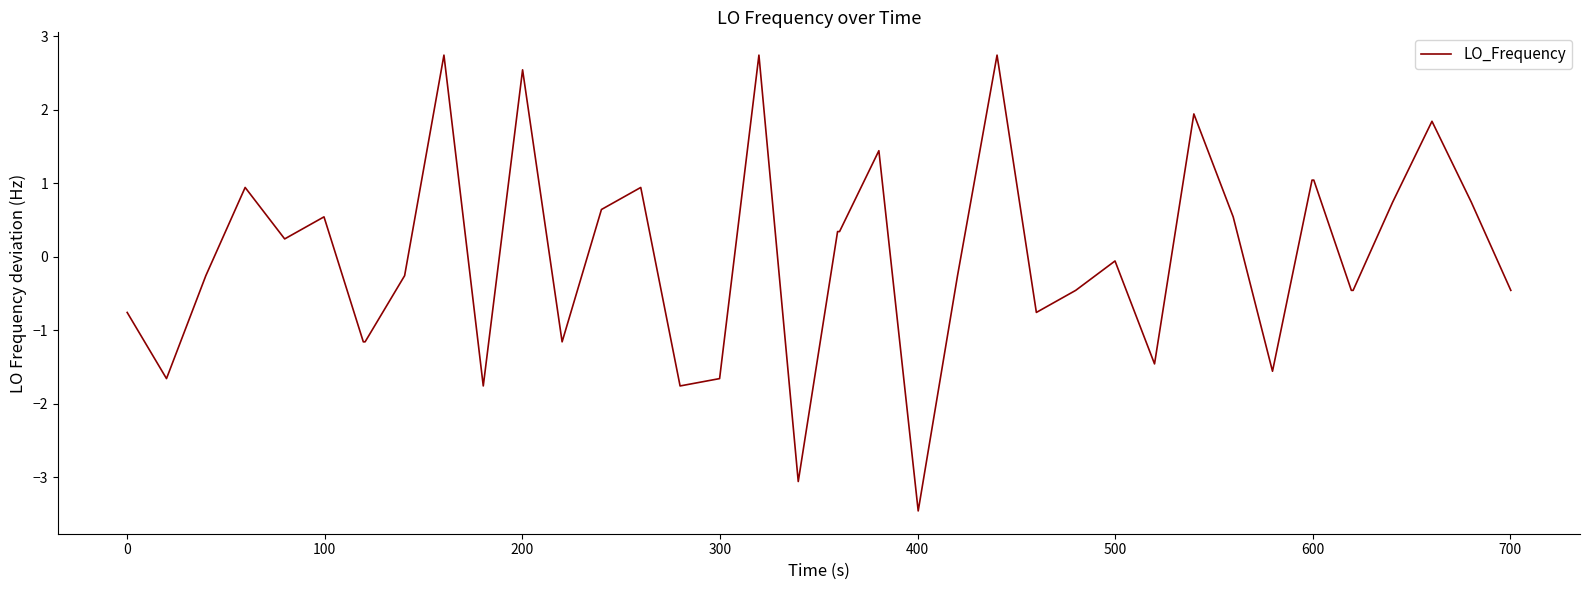

What is the minimum value shown in the chart?

-3.5